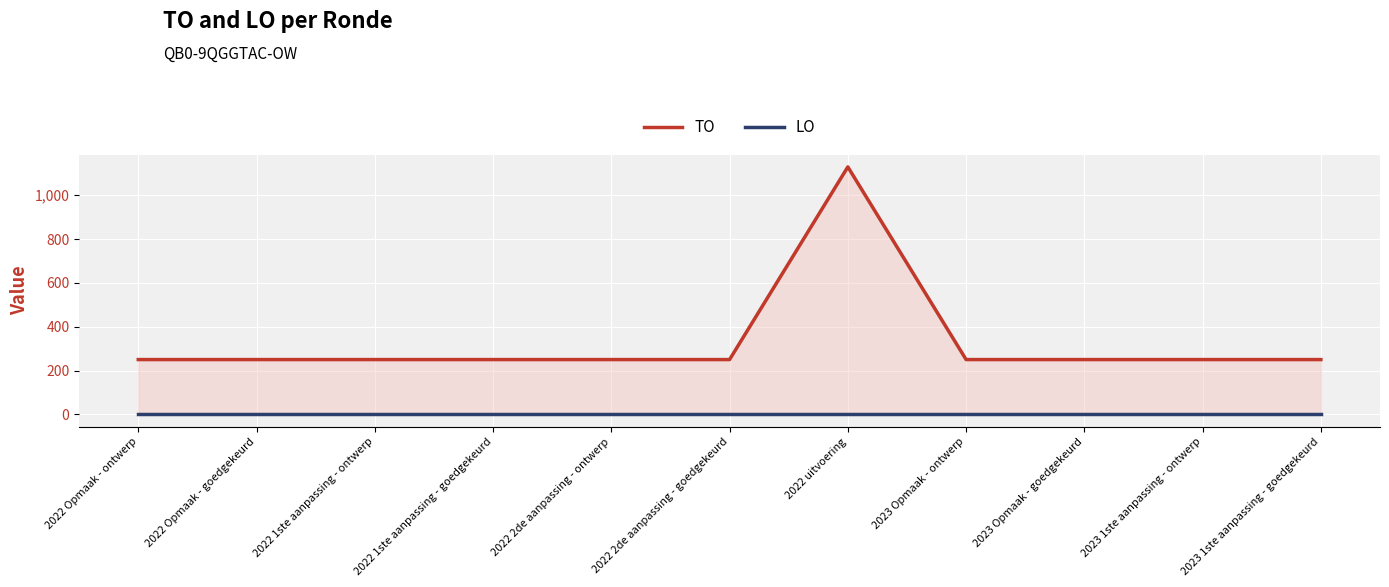

Which has a higher value, 2023 Opmaak - goedgekeurd or 2022 1ste aanpassing - ontwerp?

2023 Opmaak - goedgekeurd